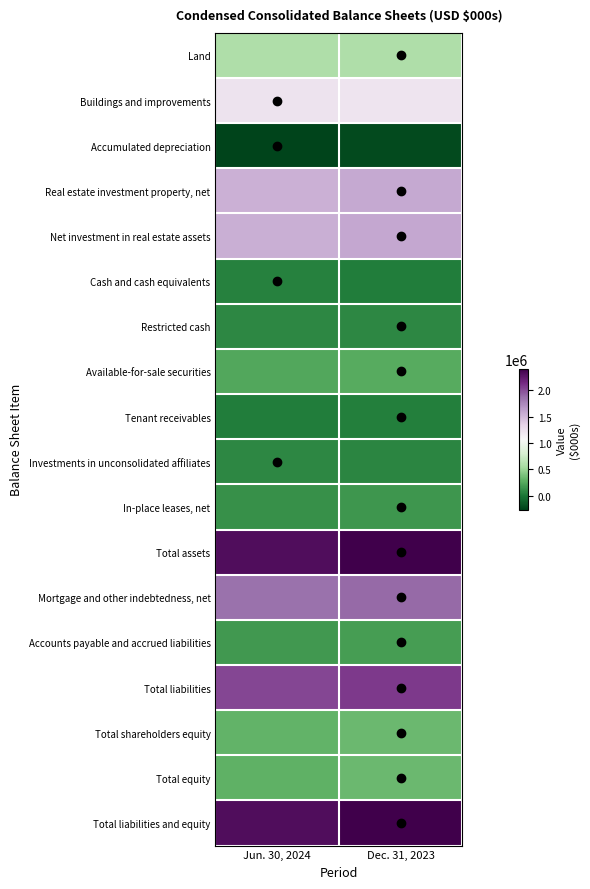

Reading left to right, list all the values displayed in this chart.

Land: Jun. 30, 2024=582949	Dec. 31, 2023=585191
Buildings and improvements: Jun. 30, 2024=1219644	Dec. 31, 2023=1216054
Accumulated depreciation: Jun. 30, 2024=-263950	Dec. 31, 2023=-228034
Real estate investment property, net: Jun. 30, 2024=1538643	Dec. 31, 2023=1573211
Net investment in real estate assets: Jun. 30, 2024=1547548	Dec. 31, 2023=1582111
Cash and cash equivalents: Jun. 30, 2024=57679	Dec. 31, 2023=34188
Restricted cash: Jun. 30, 2024=83559	Dec. 31, 2023=88888
Available-for-sale securities: Jun. 30, 2024=238108	Dec. 31, 2023=262142
Tenant receivables: Jun. 30, 2024=38213	Dec. 31, 2023=43436
Investments in unconsolidated affiliates: Jun. 30, 2024=82553	Dec. 31, 2023=76458
In-place leases, net: Jun. 30, 2024=127818	Dec. 31, 2023=157639
Total assets: Jun. 30, 2024=2321701	Dec. 31, 2023=2405905
Mortgage and other indebtedness, net: Jun. 30, 2024=1853341	Dec. 31, 2023=1888803
Accounts payable and accrued liabilities: Jun. 30, 2024=169374	Dec. 31, 2023=186485
Total liabilities: Jun. 30, 2024=2022715	Dec. 31, 2023=2075288
Total shareholders equity: Jun. 30, 2024=308789	Dec. 31, 2023=339321
Total equity: Jun. 30, 2024=298986	Dec. 31, 2023=330617
Total liabilities and equity: Jun. 30, 2024=2321701	Dec. 31, 2023=2405905